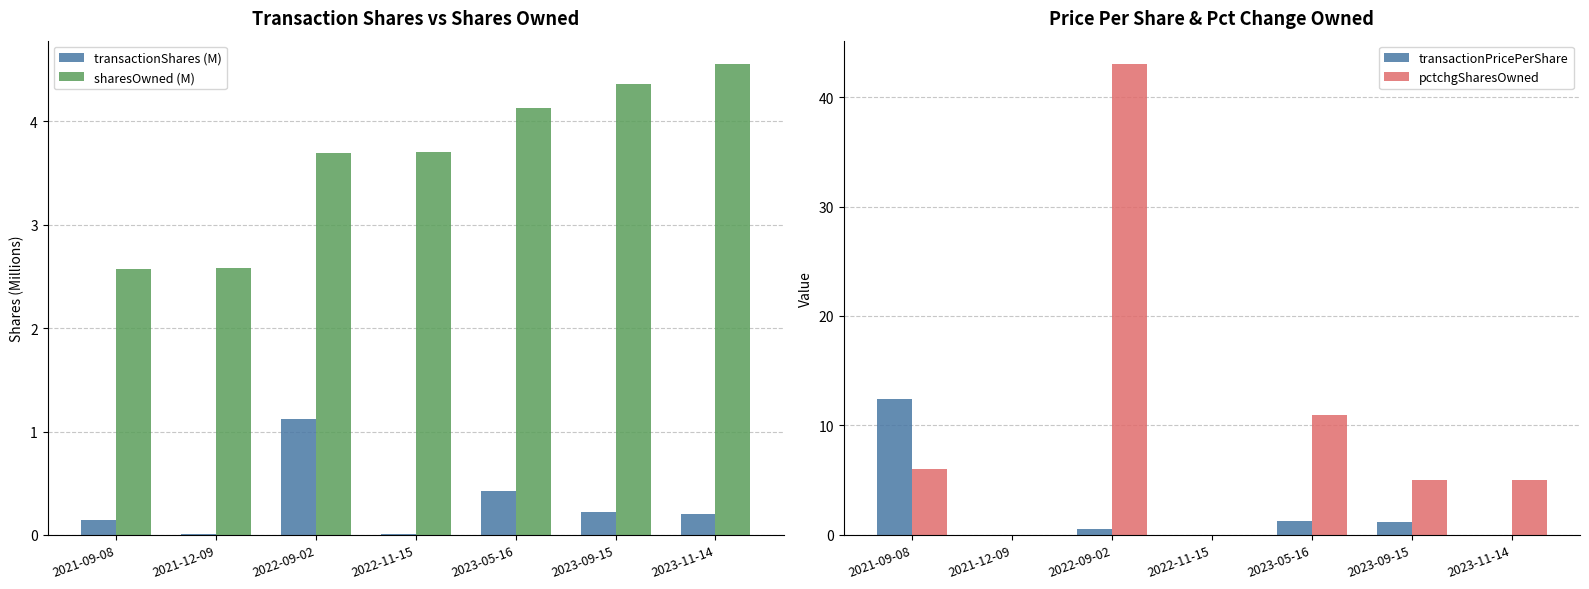

Which series has the largest total across all categories?

pctchgSharesOwned